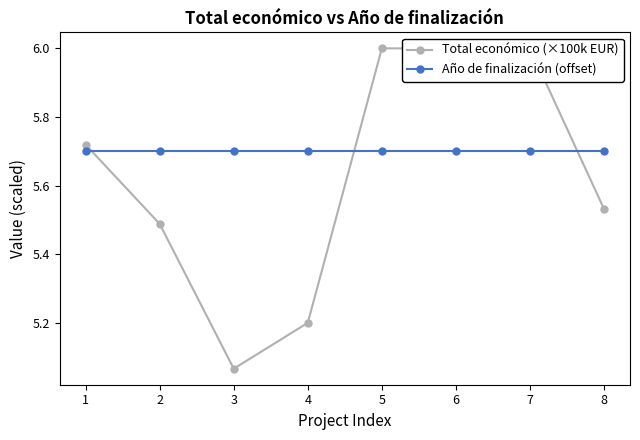

After their last crossing, which series has the higher values: Total económico (×100k EUR) or Año de finalización (offset)?

Año de finalización (offset)